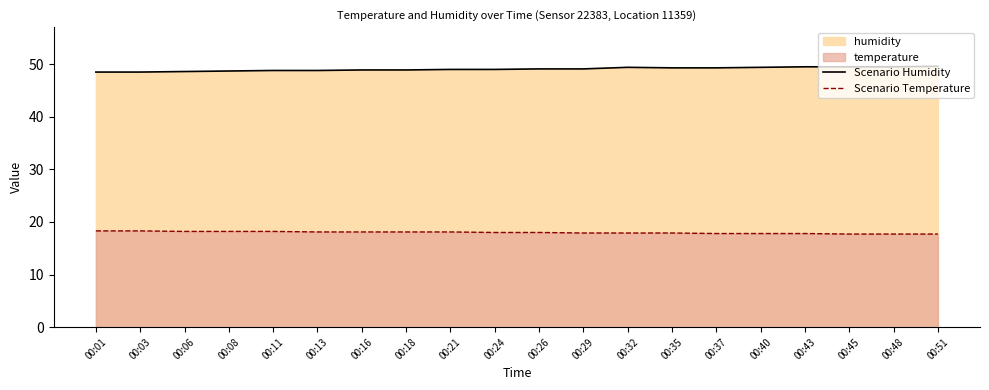

Which label corresponds to the smallest value in the chart?

00:45